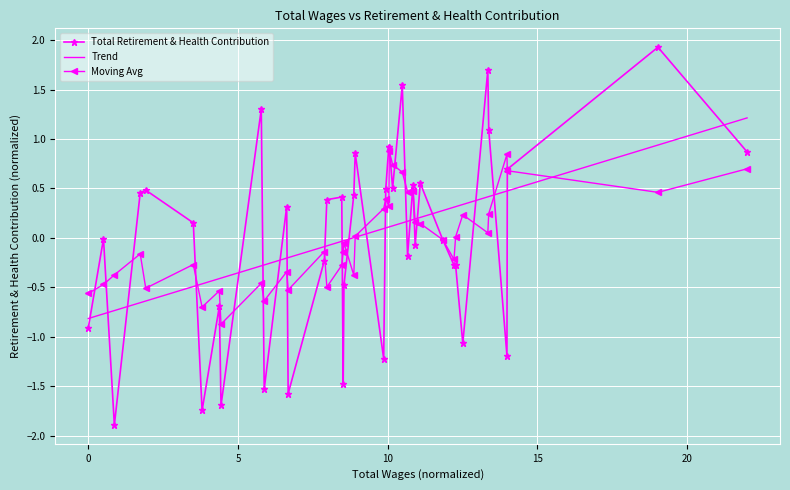

How many intersections are there between Trend and Total Retirement & Health Contribution?

22